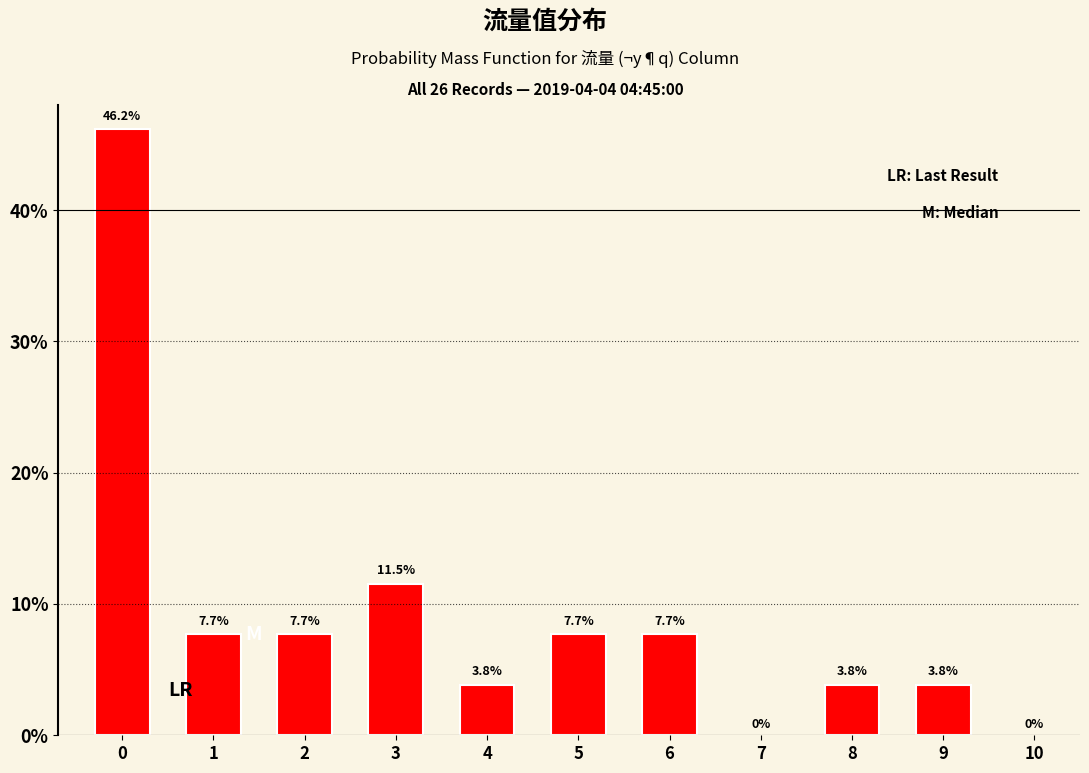

Reading left to right, what are all the values shown in this chart?

46.2	7.7	7.7	11.5	3.8	7.7	7.7	3.8	3.8